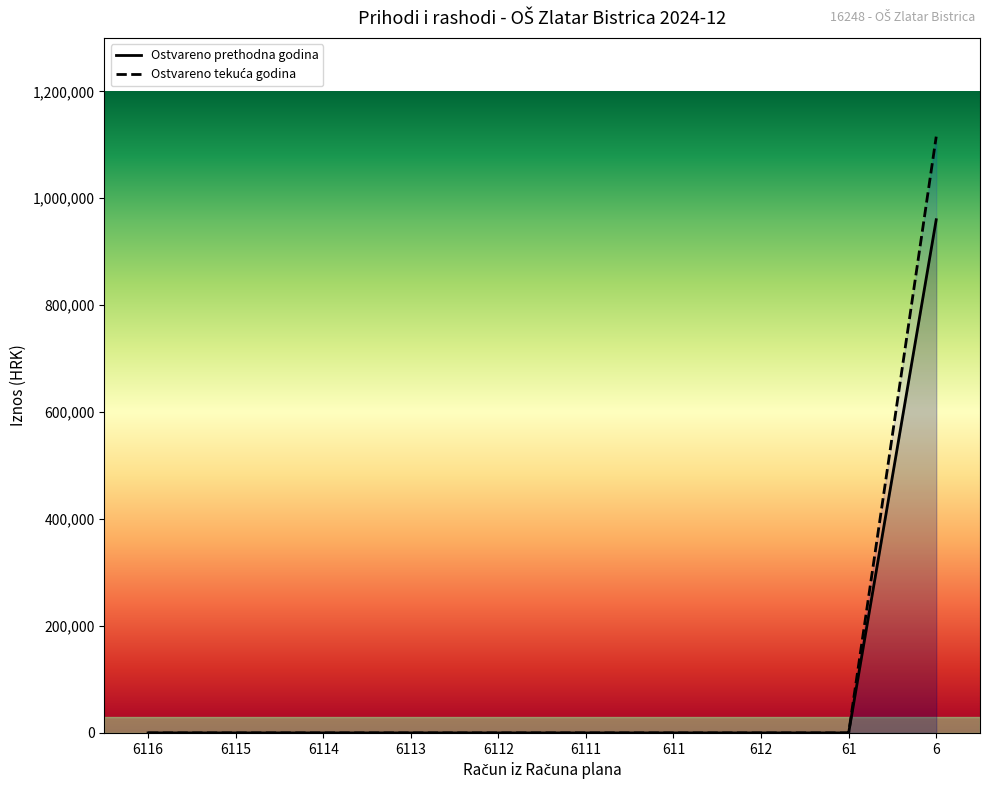

Reading left to right, list all the values displayed in this chart.

Ostvareno prethodna godina: 6116=0.0	6115=0.0	6114=0.0	6113=0.0	6112=0.0	6111=0.0	611=0.0	612=0.0	61=0.0	6=959864.4
Ostvareno tekuća godina: 6116=0.0	6115=0.0	6114=0.0	6113=0.0	6112=0.0	6111=0.0	611=0.0	612=0.0	61=0.0	6=1115263.8